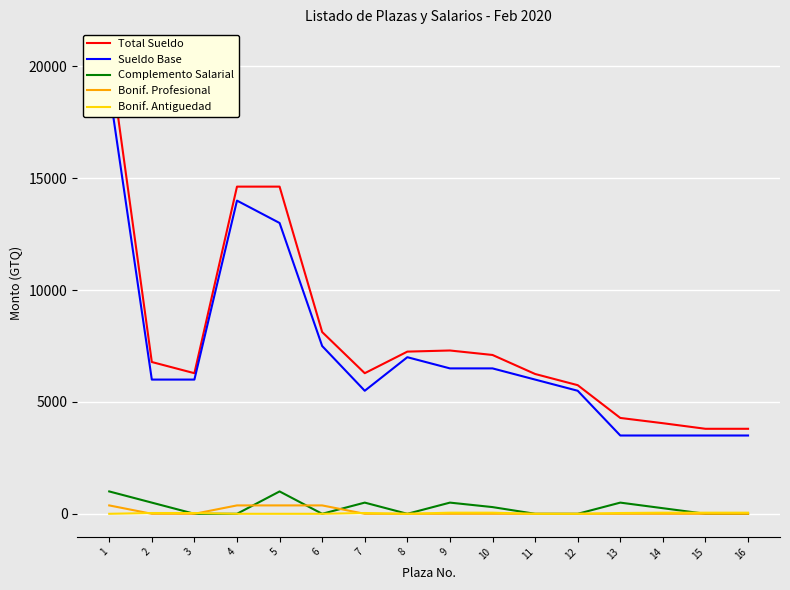

At 3, list the series in order from smallest to largest.

Complemento Salarial, Bonif. Profesional, Bonif. Antiguedad, Sueldo Base, Total Sueldo